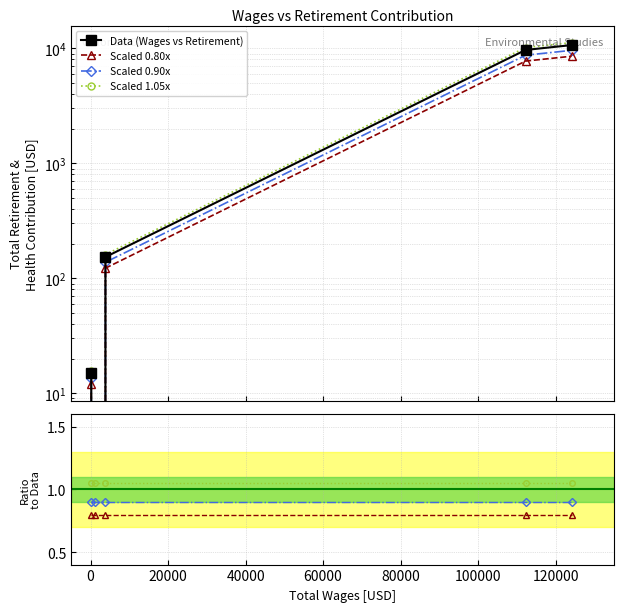

What are all the series names shown in the legend?

Data (Wages vs Retirement), Scaled 0.80x, Scaled 0.90x, Scaled 1.05x